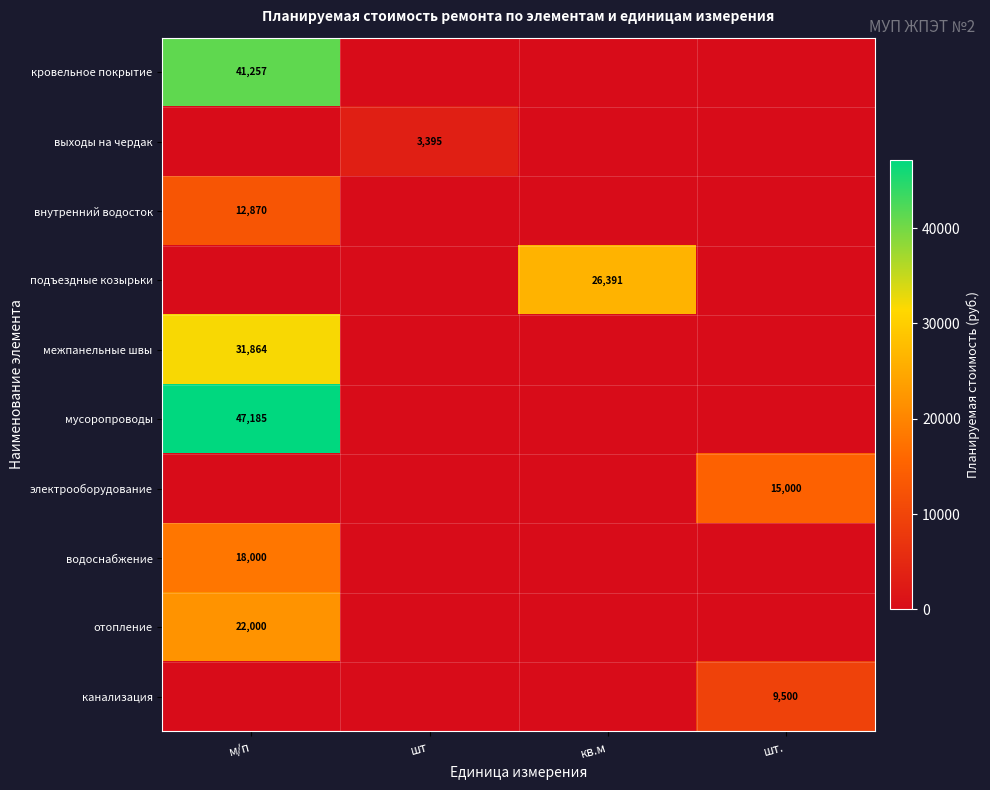

Is the value of подъездные козырьки at кв.м greater than the value of внутренний водосток at м/п?

Yes